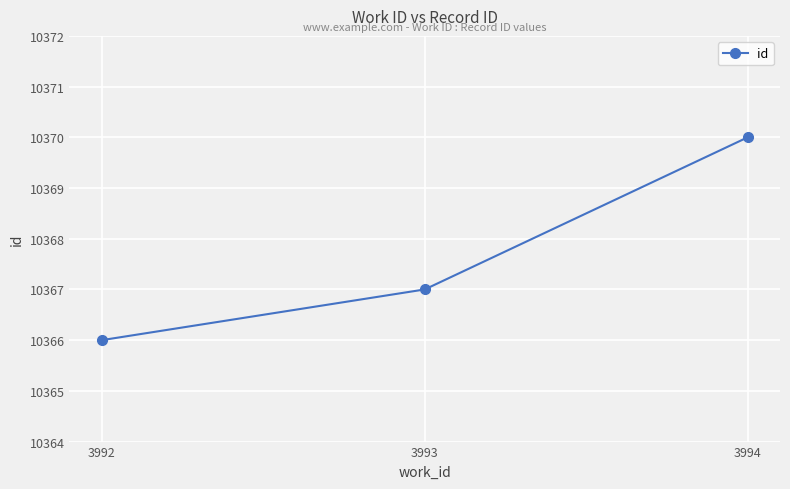

What is the approximate value at 3993?

10367